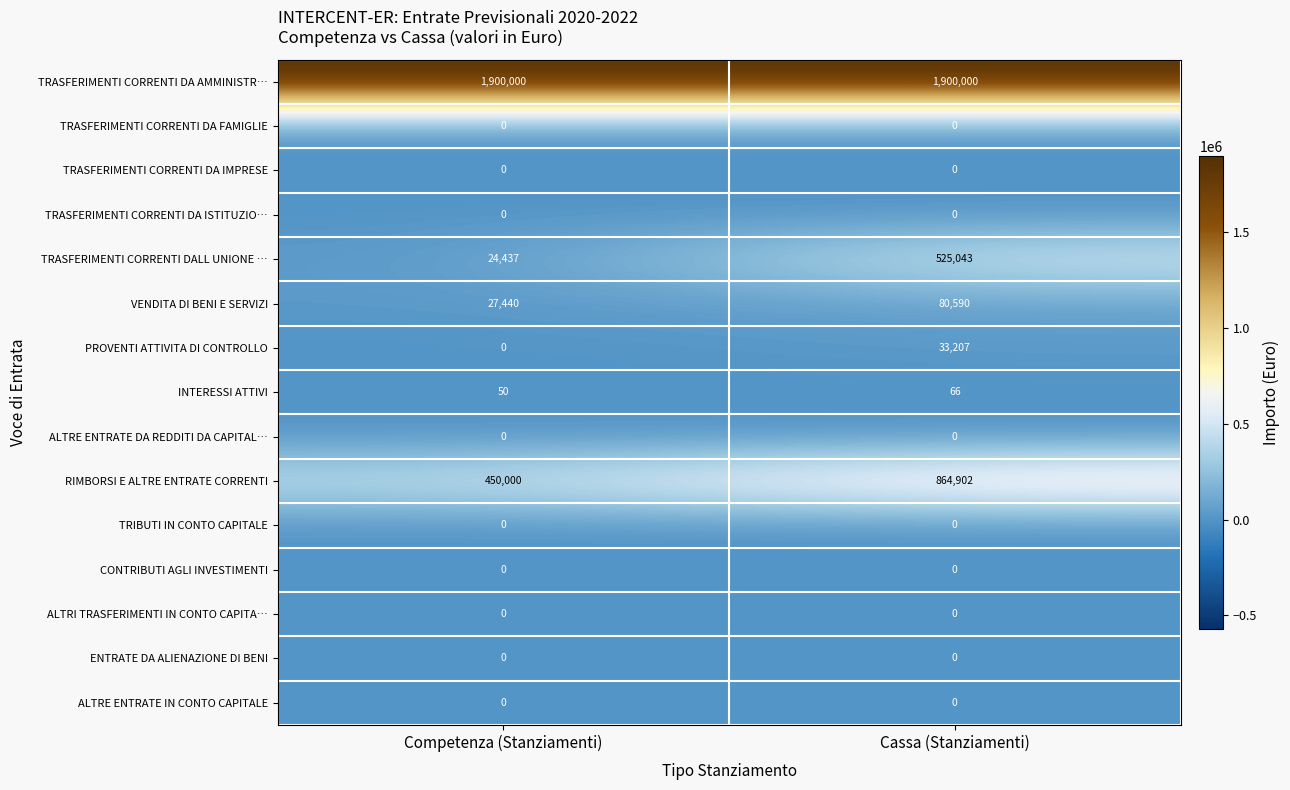

Which series has the largest range (max minus min)?

TRASFERIMENTI CORRENTI DALL UNIONE …